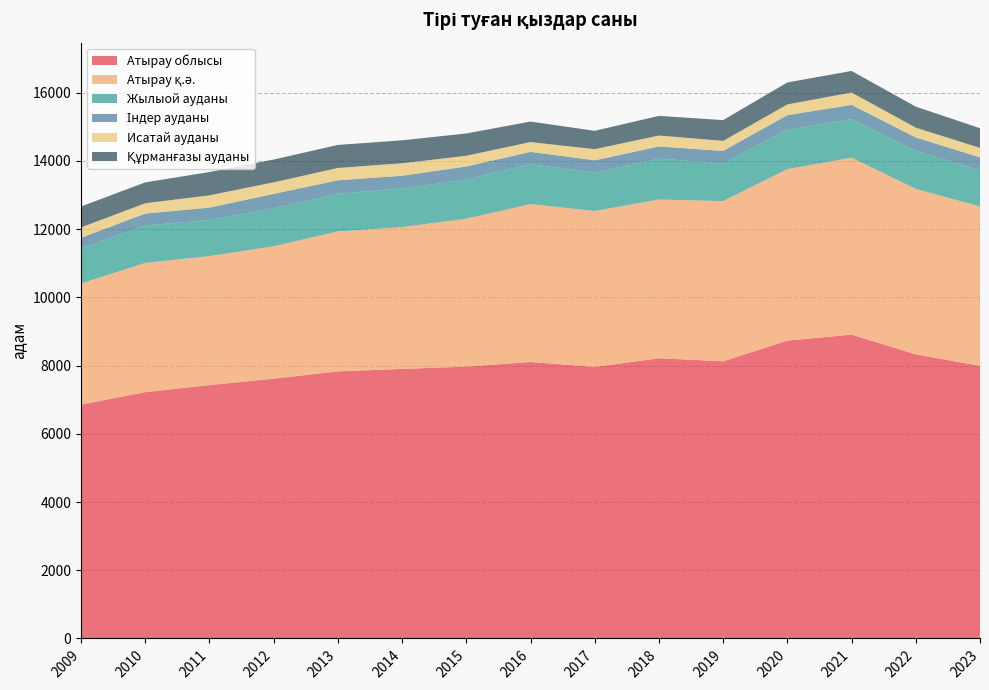

Reading right to left, list all the values displayed in this chart.

Атырау облысы: 7990	8327	8907	8730	8124	8214	7959	8105	7968	7901	7828	7615	7427	7220	6852
Атырау қ.ә.: 4672	4852	5188	5028	4697	4652	4572	4627	4338	4159	4104	3881	3782	3789	3554
Жылыой ауданы: 1066	1117	1132	1158	1106	1202	1122	1174	1143	1129	1102	1115	1058	1097	1031
Індер ауданы: 374	390	414	425	365	354	364	357	387	375	396	421	363	349	309
Исатай ауданы: 278	288	362	314	293	322	326	288	314	366	362	339	360	303	303
Құрманғазы ауданы: 578	615	633	644	610	575	538	601	654	673	675	668	682	612	613